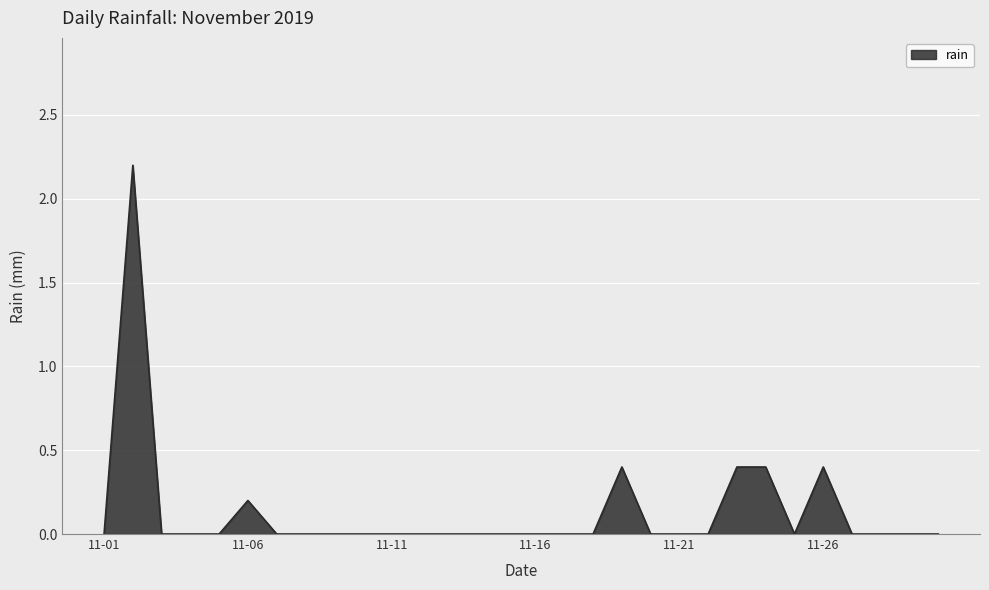

What is the greatest value displayed?

2.2